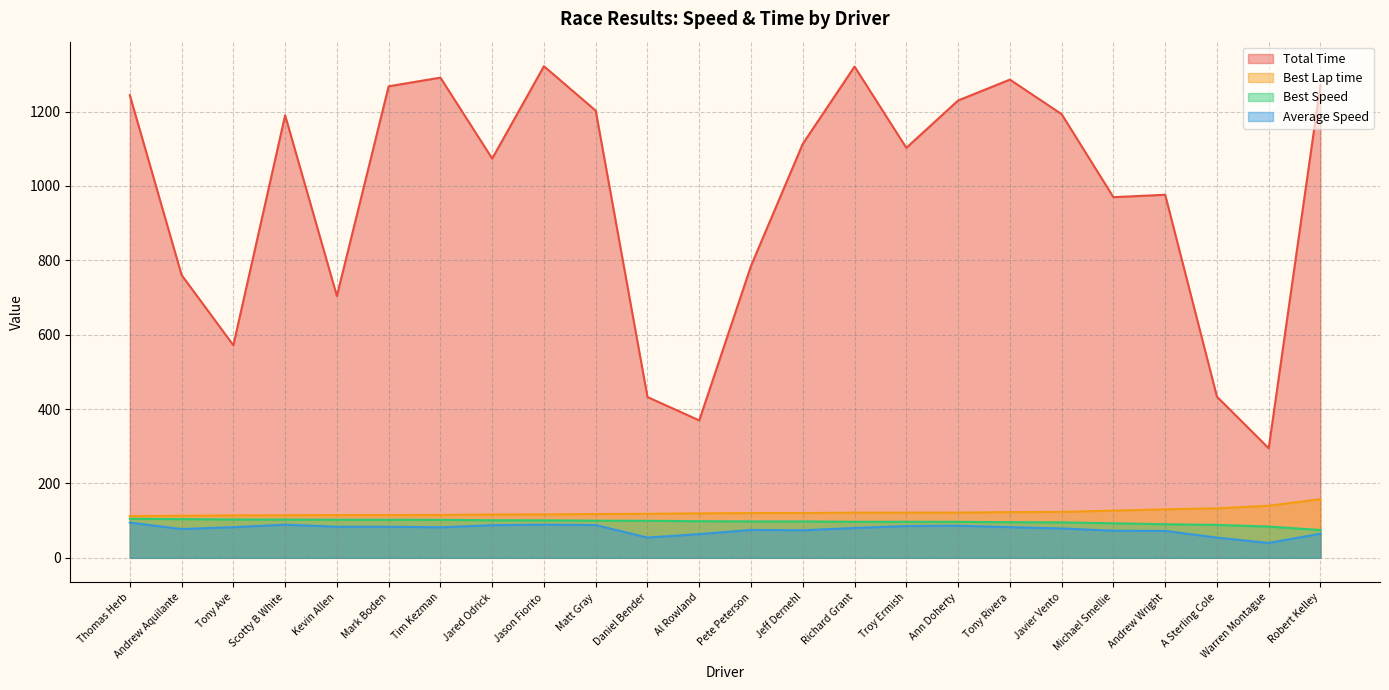

True or false: Average Speed and Total Time cross at least once.

False